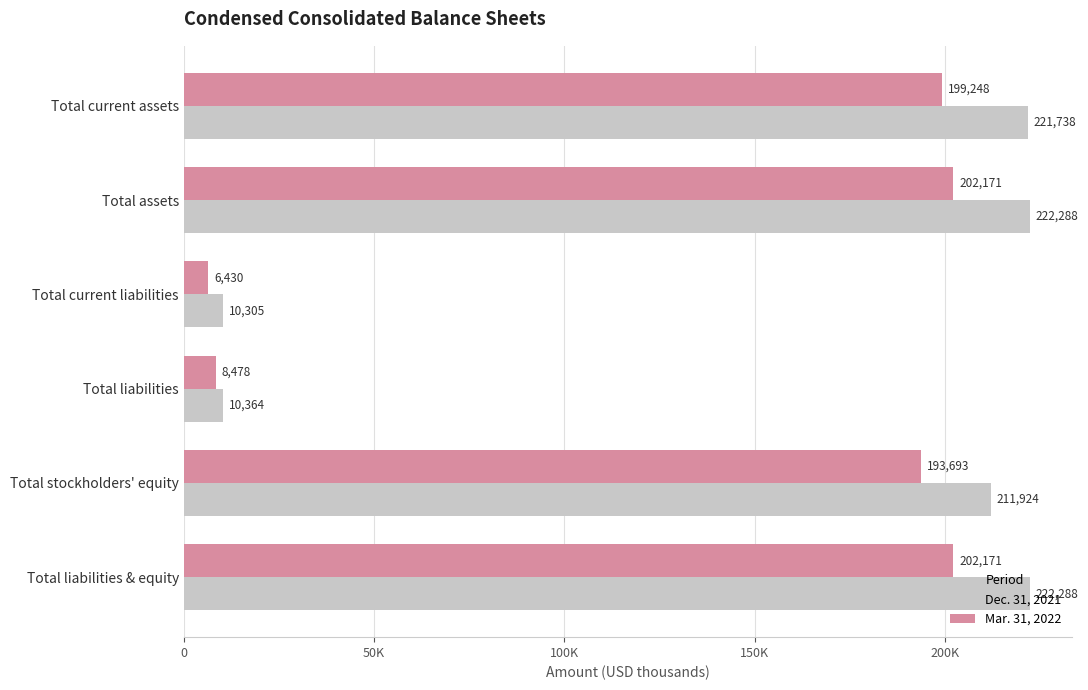

What are all the series names shown in the legend?

Dec. 31, 2021, Mar. 31, 2022